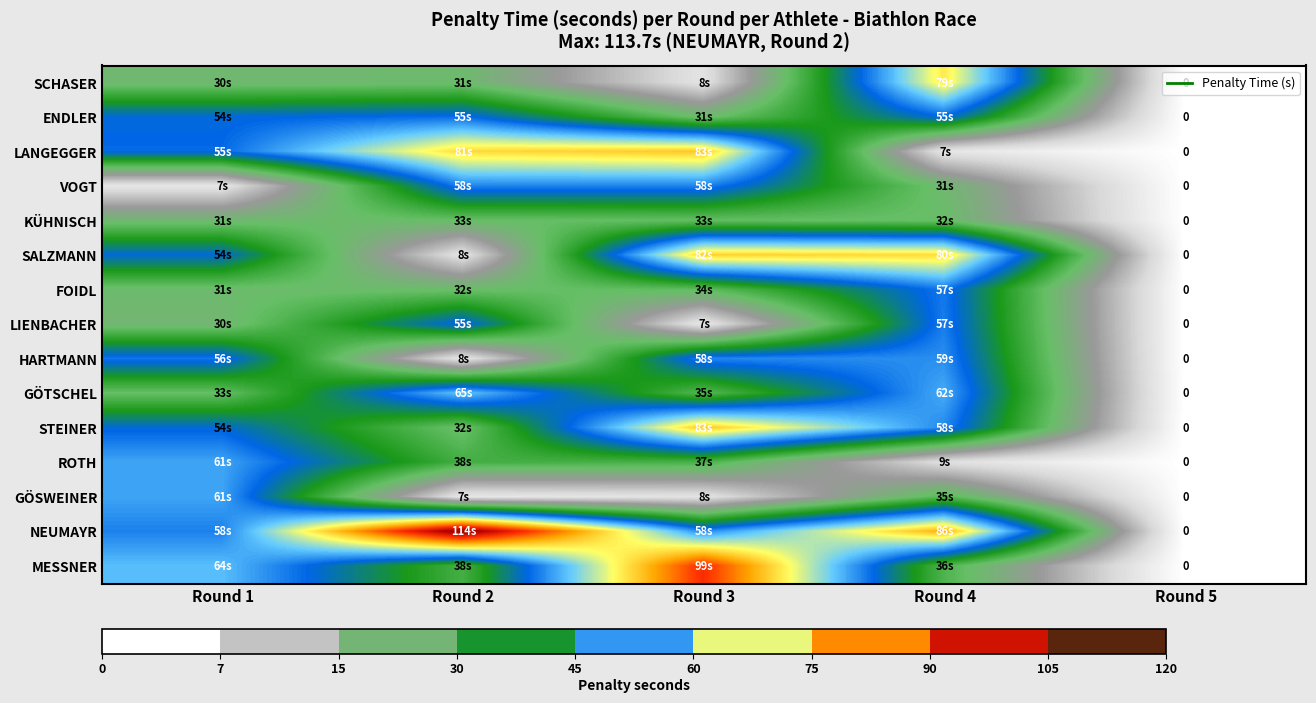

The LANGEGGER series shows 4.5 at Round 4. True or false?

False